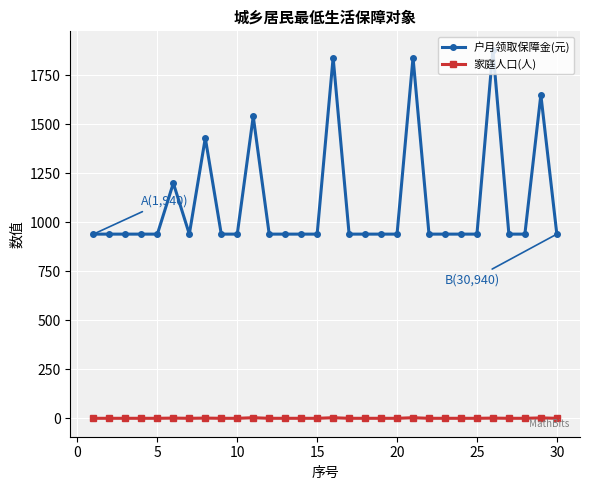

What is the greatest value displayed?

1880